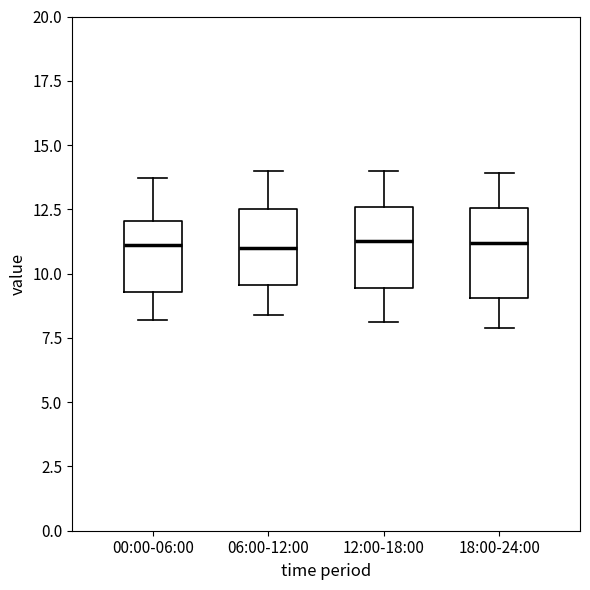

Reading left to right, transcribe this box plot: for each box, give where its median line is, the range the box spans, and where its two whiskers end, as read against the y-axis. The values are not printed on the chart, so give them approximately, as read against the axis.

00:00-06:00: median 11.0, box 9.5 to 12.0, whiskers 8.0 to 13.5
06:00-12:00: median 11.0, box 9.5 to 12.5, whiskers 8.5 to 14.0
12:00-18:00: median 11.5, box 9.5 to 12.5, whiskers 8.0 to 14.0
18:00-24:00: median 11.0, box 9.0 to 12.5, whiskers 8.0 to 14.0